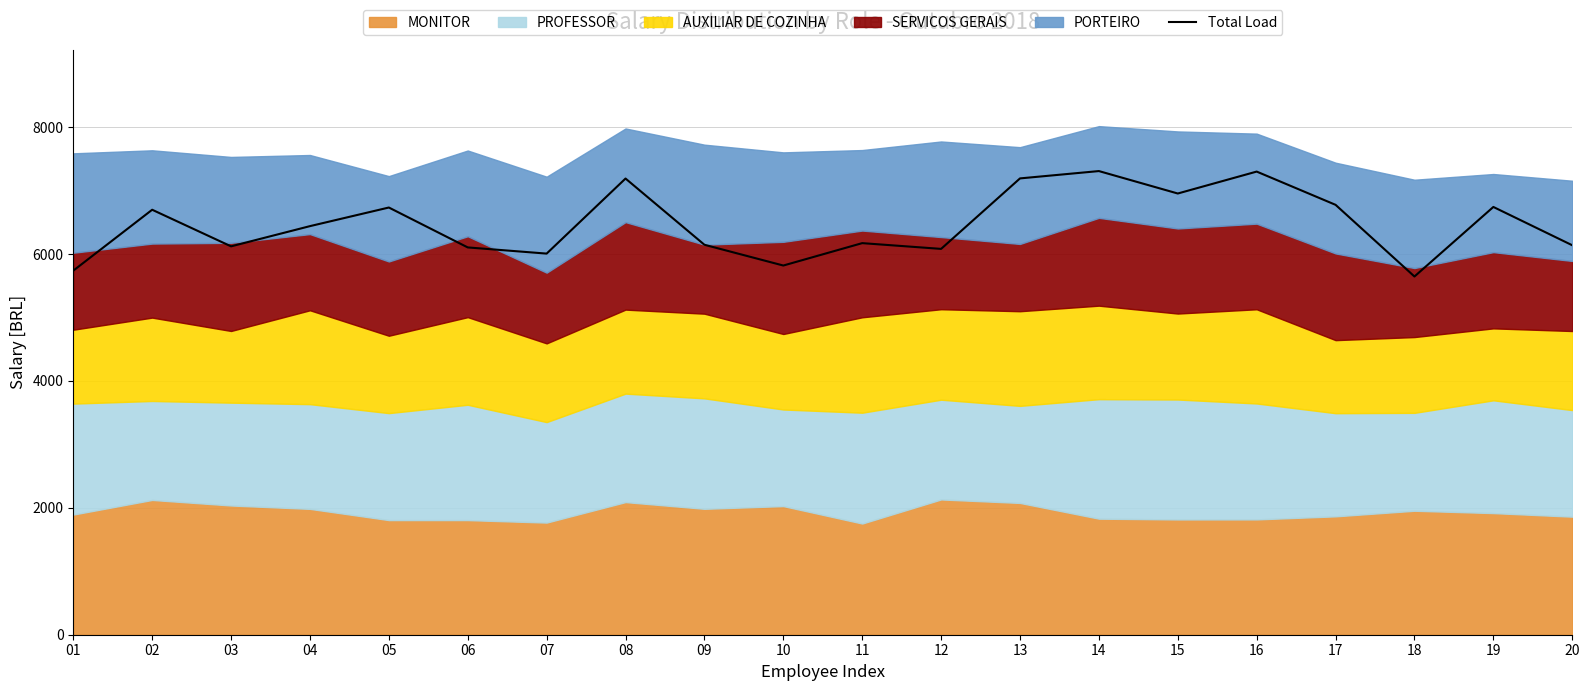

Reading left to right, list all the values displayed in this chart.

01=5739.2	02=6699.4	03=6122.4	04=6441.0	05=6734.5	06=6105.4	07=6008.0	08=7191.4	09=6147.5	10=5820.0	11=6173.0	12=6082.4	13=7193.5	14=7309.1	15=6955.4	16=7301.1	17=6776.8	18=5647.0	19=6743.4	20=6139.5